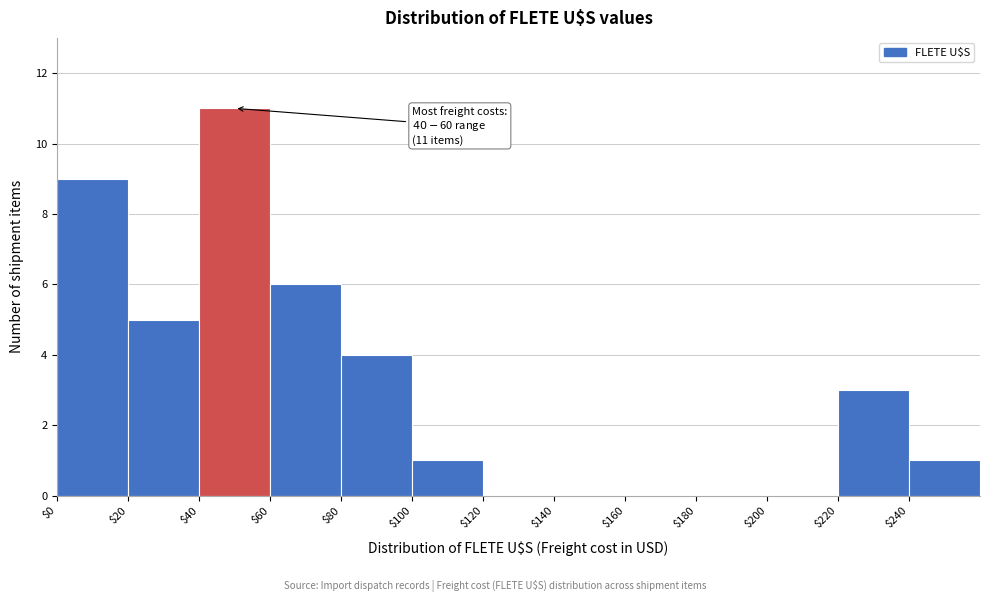

Which range on the x-axis has the tallest bar?

40 to 60